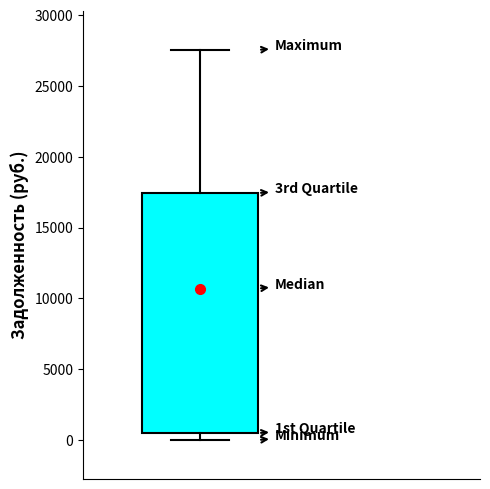

Where is the upper edge of the box on the y-axis? The values are not printed on the chart, so give them approximately, as read against the axis.

17500